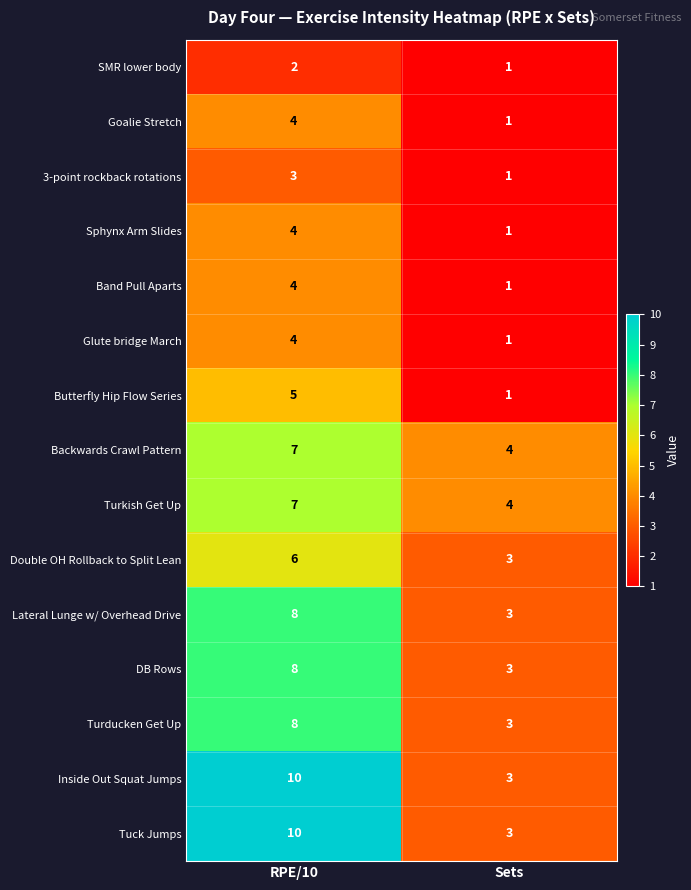

Reading left to right, list all the values displayed in this chart.

SMR lower body: RPE/10=2	Sets=1
Goalie Stretch: RPE/10=4	Sets=1
3-point rockback rotations: RPE/10=3	Sets=1
Sphynx Arm Slides: RPE/10=4	Sets=1
Band Pull Aparts: RPE/10=4	Sets=1
Glute bridge March: RPE/10=4	Sets=1
Butterfly Hip Flow Series: RPE/10=5	Sets=1
Backwards Crawl Pattern: RPE/10=7	Sets=4
Turkish Get Up: RPE/10=7	Sets=4
Double OH Rollback to Split Lean: RPE/10=6	Sets=3
Lateral Lunge w/ Overhead Drive: RPE/10=8	Sets=3
DB Rows: RPE/10=8	Sets=3
Turducken Get Up: RPE/10=8	Sets=3
Inside Out Squat Jumps: RPE/10=10	Sets=3
Tuck Jumps: RPE/10=10	Sets=3